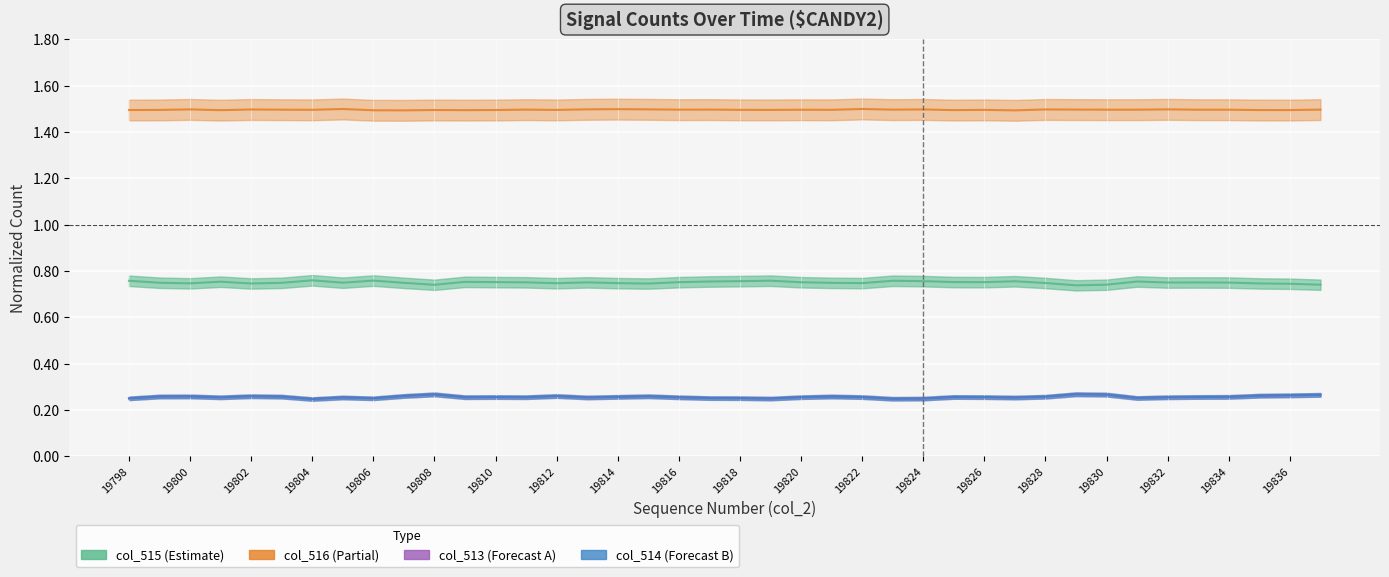

Reading left to right, what are all the values shown in this chart?

col_515: 19798=0.8	19799=0.7	19800=0.7	19801=0.8	19802=0.7	19803=0.7	19804=0.8	19805=0.8	19806=0.8	19807=0.7	19808=0.7	19809=0.8	19810=0.8	19811=0.8	19812=0.7	19813=0.8	19814=0.7	19815=0.7	19816=0.8	19817=0.8	19818=0.8	19819=0.8	19820=0.8	19821=0.7	19822=0.7	19823=0.8	19824=0.8	19825=0.8	19826=0.8	19827=0.8	19828=0.7	19829=0.7	19830=0.7	19831=0.8	19832=0.8	19833=0.8	19834=0.8	19835=0.7	19836=0.7	19837=0.7
col_516: 19798=1.5	19799=1.5	19800=1.5	19801=1.5	19802=1.5	19803=1.5	19804=1.5	19805=1.5	19806=1.5	19807=1.5	19808=1.5	19809=1.5	19810=1.5	19811=1.5	19812=1.5	19813=1.5	19814=1.5	19815=1.5	19816=1.5	19817=1.5	19818=1.5	19819=1.5	19820=1.5	19821=1.5	19822=1.5	19823=1.5	19824=1.5	19825=1.5	19826=1.5	19827=1.5	19828=1.5	19829=1.5	19830=1.5	19831=1.5	19832=1.5	19833=1.5	19834=1.5	19835=1.5	19836=1.5	19837=1.5
col_513: 19798=0.3	19799=0.3	19800=0.3	19801=0.3	19802=0.3	19803=0.3	19804=0.2	19805=0.3	19806=0.3	19807=0.3	19808=0.3	19809=0.3	19810=0.3	19811=0.3	19812=0.3	19813=0.3	19814=0.3	19815=0.3	19816=0.3	19817=0.3	19818=0.3	19819=0.2	19820=0.3	19821=0.3	19822=0.3	19823=0.2	19824=0.2	19825=0.3	19826=0.3	19827=0.3	19828=0.3	19829=0.3	19830=0.3	19831=0.3	19832=0.3	19833=0.3	19834=0.3	19835=0.3	19836=0.3	19837=0.3
col_514: 19798=0.3	19799=0.3	19800=0.3	19801=0.3	19802=0.3	19803=0.3	19804=0.2	19805=0.3	19806=0.3	19807=0.3	19808=0.3	19809=0.3	19810=0.3	19811=0.3	19812=0.3	19813=0.3	19814=0.3	19815=0.3	19816=0.3	19817=0.3	19818=0.3	19819=0.2	19820=0.3	19821=0.3	19822=0.3	19823=0.2	19824=0.2	19825=0.3	19826=0.3	19827=0.3	19828=0.3	19829=0.3	19830=0.3	19831=0.3	19832=0.3	19833=0.3	19834=0.3	19835=0.3	19836=0.3	19837=0.3